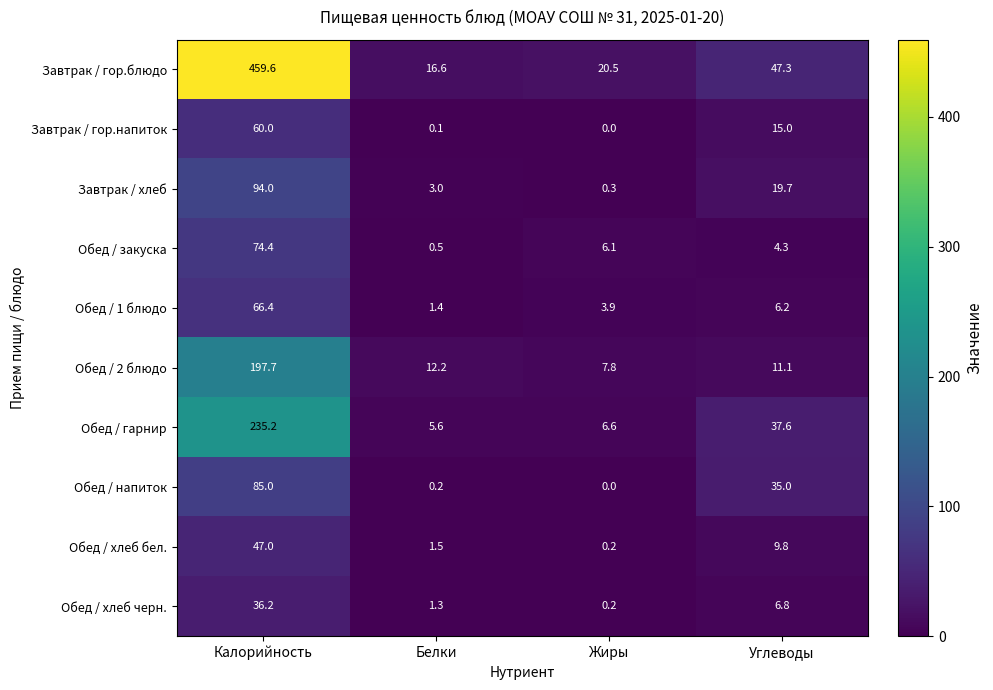

At how many categories does at least one series exceed 140?

1